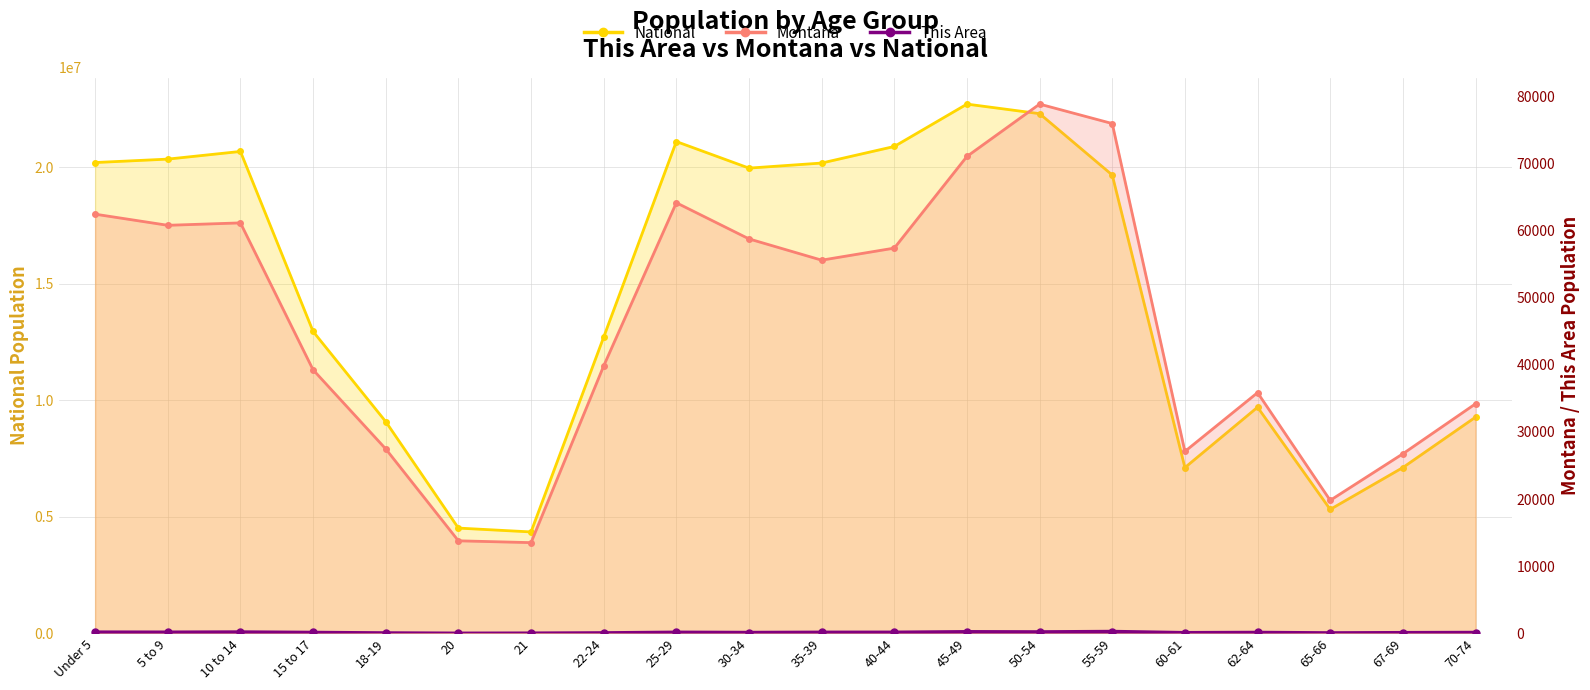

True or false: Montana and This Area intersect in this chart.

False